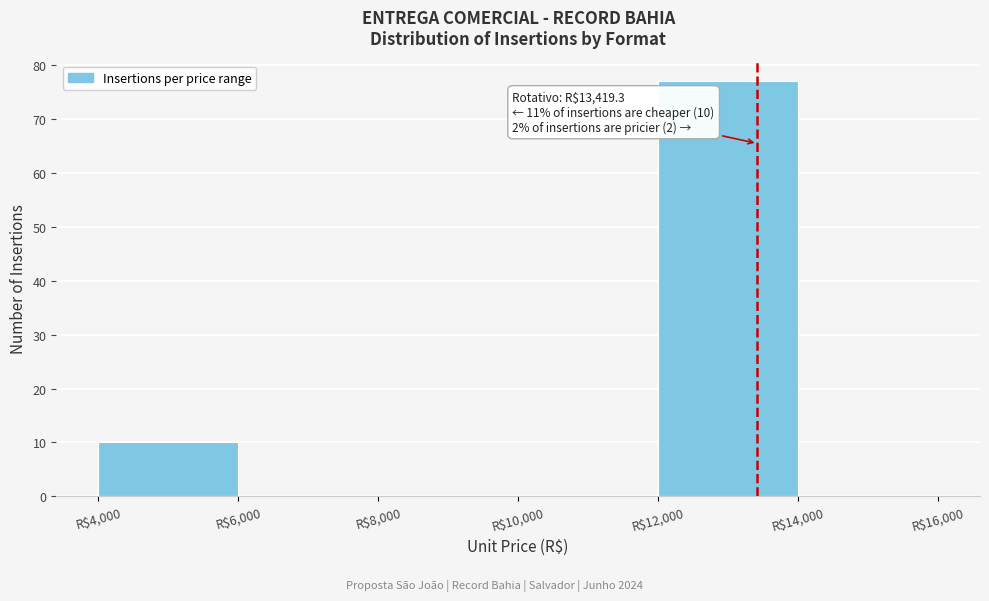

Which range on the x-axis has the tallest bar?

12000 to 14000